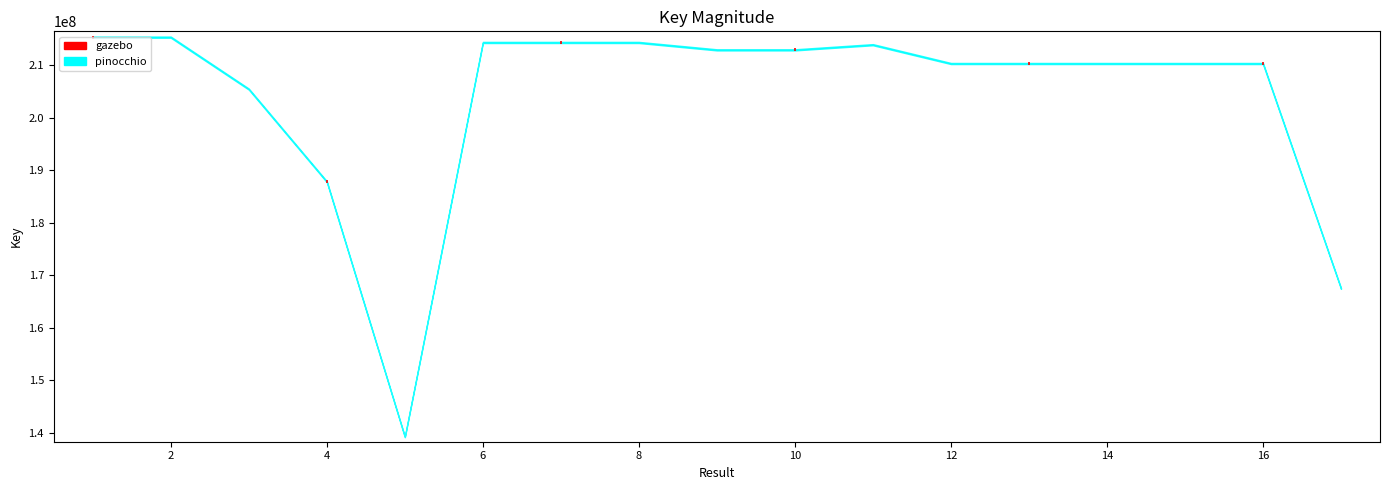

Rank the categories by value from lowest to highest.

5, 17, 4, 3, 14, 16, 15, 13, 12, 9, 10, 11, 6, 7, 8, 1, 2